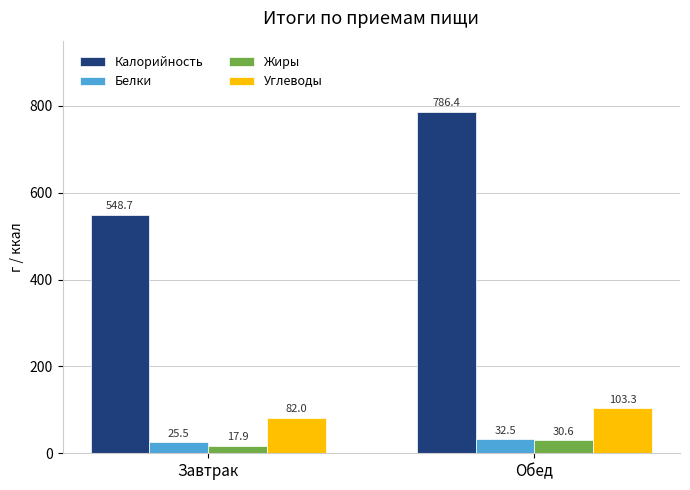

The Углеводы series shows 103.3 at Обед. True or false?

True